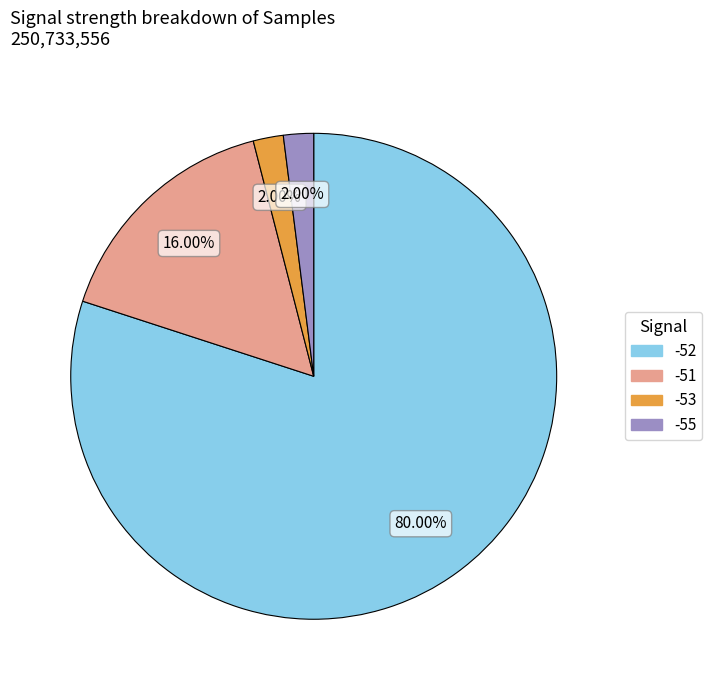

Is there a majority slice in this chart?

Yes